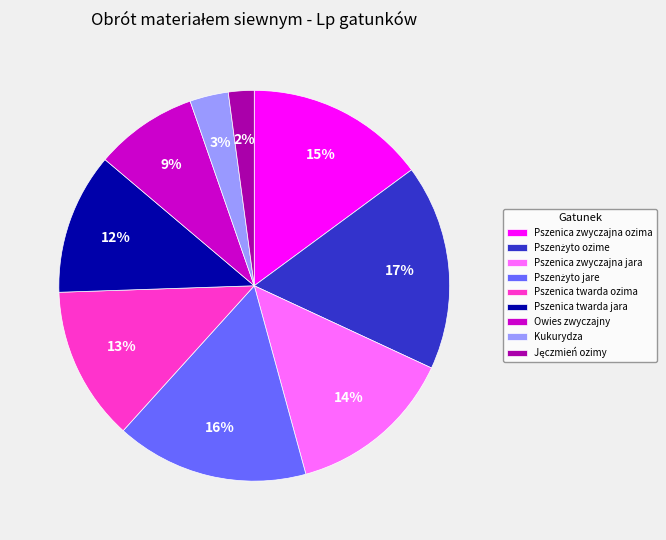

Is it true that Pszenica zwyczajna jara is 14% of the pie?

True